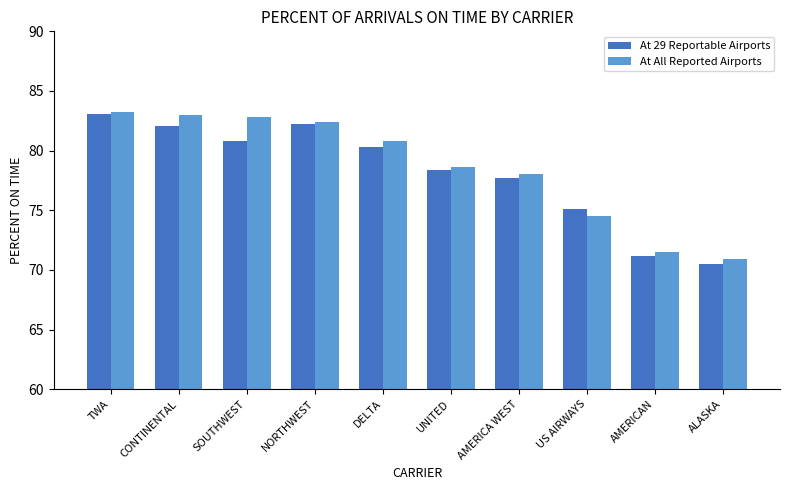

What is the difference between the At All Reported Airports values at AMERICAN and US AIRWAYS?

3.0